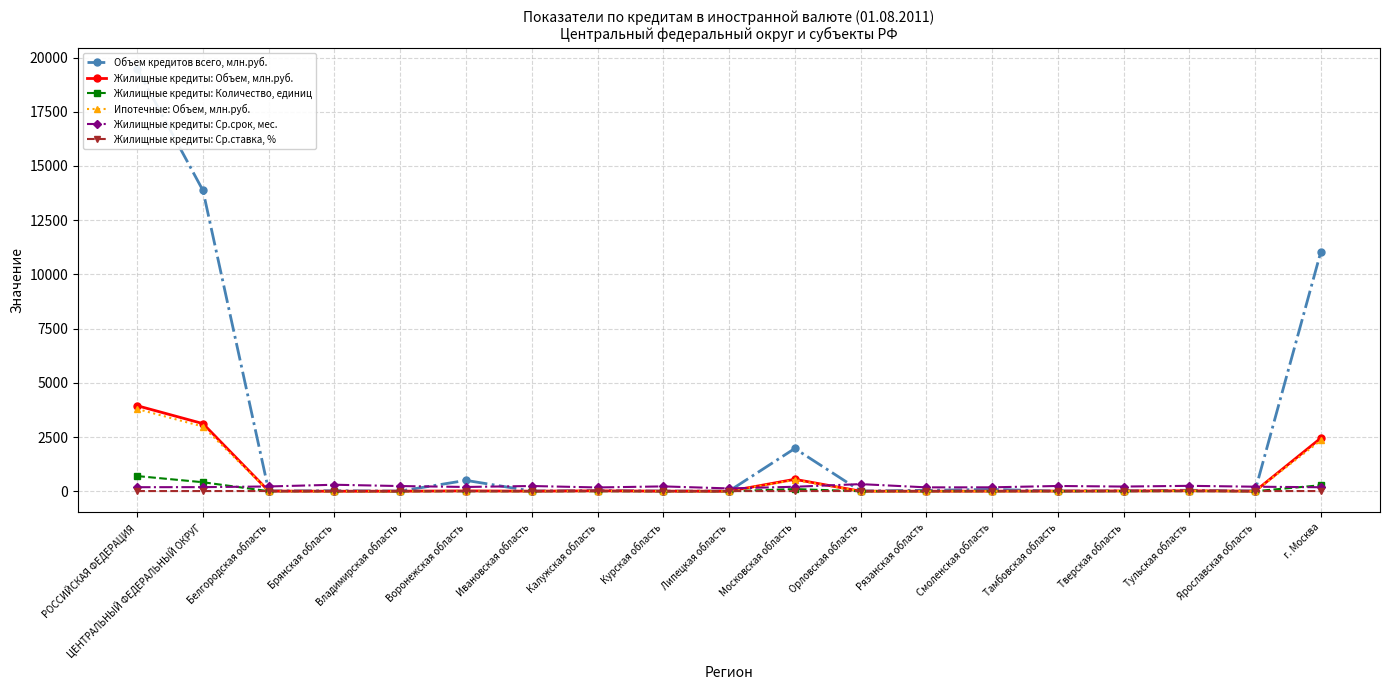

Is the value of Ипотечные: Объем, млн.руб. at Владимирская область greater than the value of Жилищные кредиты: Ср.срок, мес. at Курская область?

No